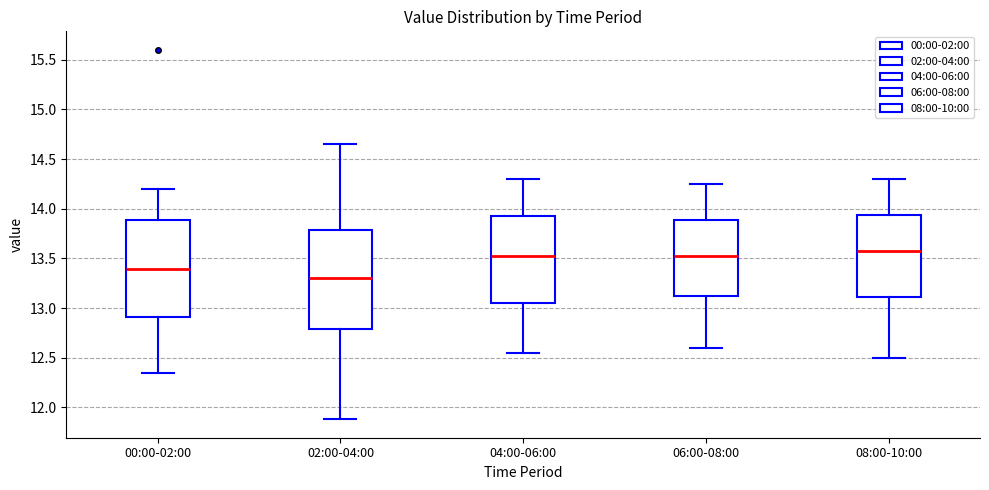

Where is the upper edge of the box for 06:00-08:00 on the y-axis? The values are not printed on the chart, so give them approximately, as read against the axis.

13.90